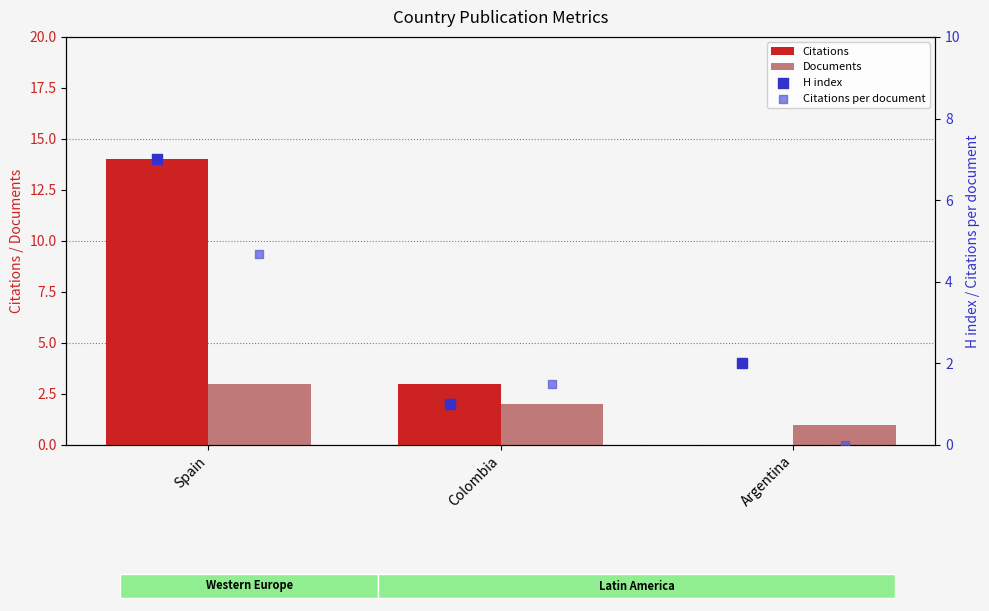

At which category is the sum across all series the highest?

Spain